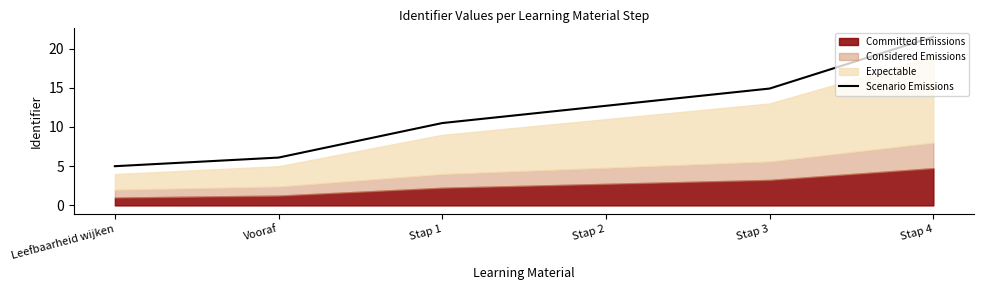

True or false: the data shows 21.5 at Stap 4.

True